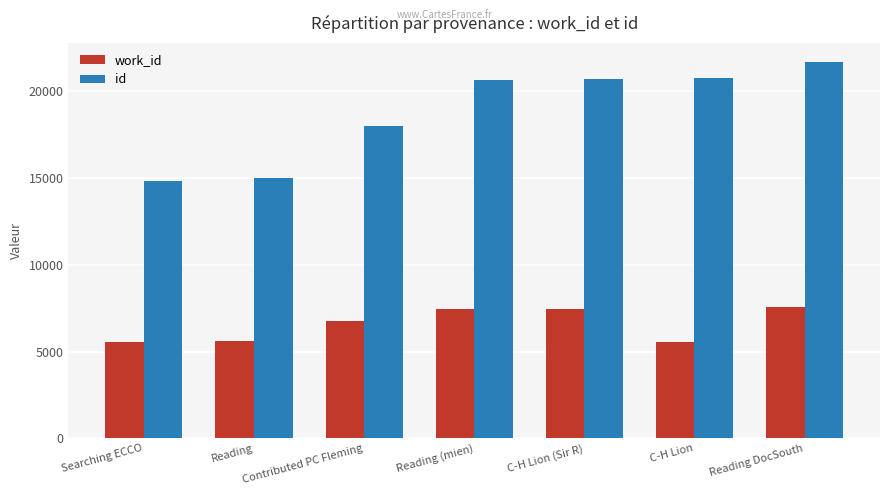

What is the label of the 1st bar from the left?

Searching ECCO